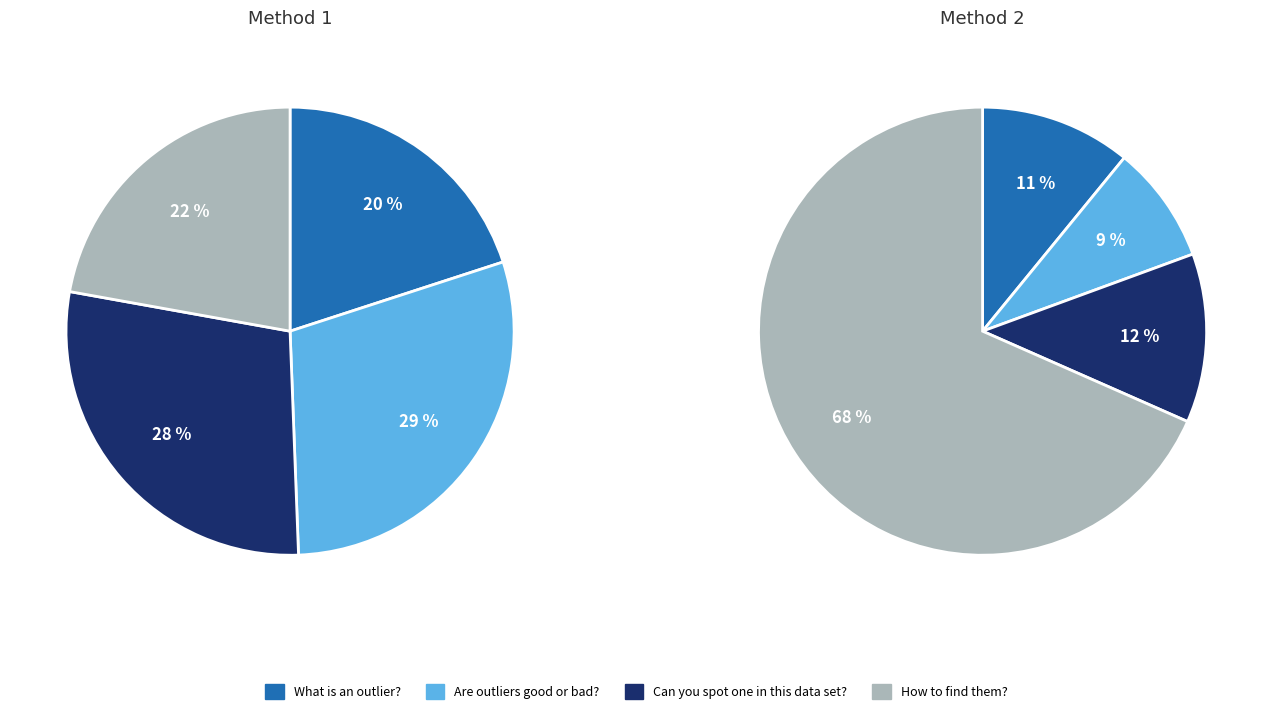

Do |z| > 3 and What is an outlier? together represent more than half of the pie?

No